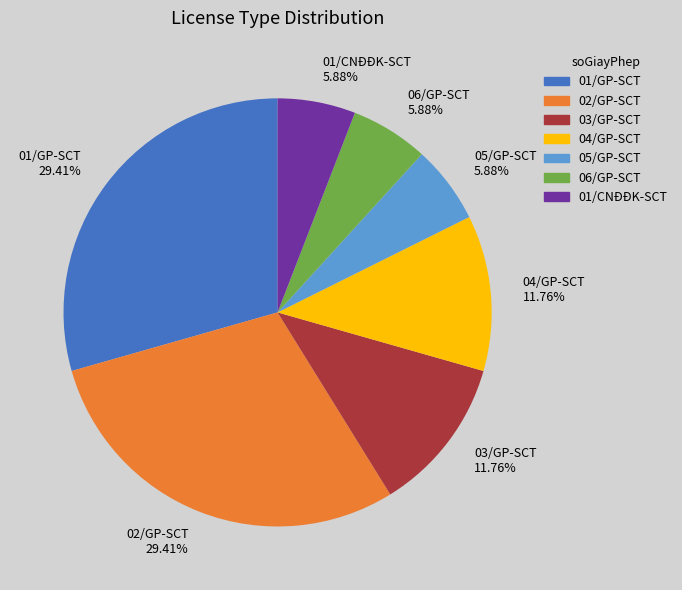

Approximately how many times larger is the value at 01/GP-SCT compared to 02/GP-SCT?

1.0